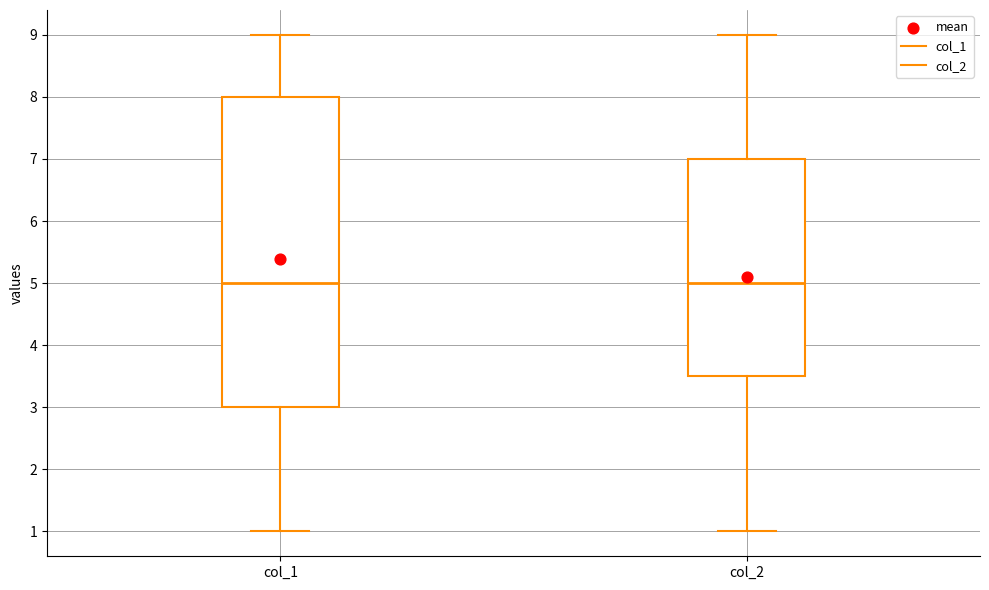

Where does the median line of the box for col_2 sit on the y-axis? The values are not printed on the chart, so give them approximately, as read against the axis.

5.0